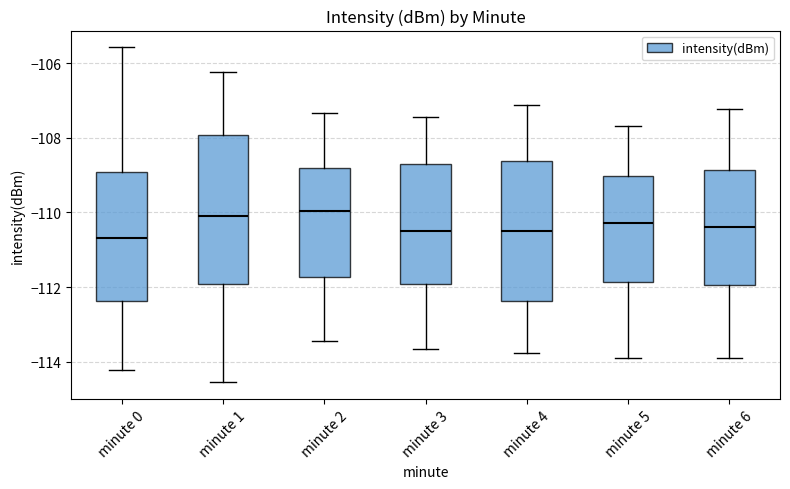

Reading left to right, transcribe this box plot: for each box, give where its median line is, the range the box spans, and where its two whiskers end, as read against the y-axis. The values are not printed on the chart, so give them approximately, as read against the axis.

minute 0: median -110.6, box -112.4 to -109.0, whiskers -114.2 to -105.6
minute 1: median -110.2, box -112.0 to -108.0, whiskers -114.6 to -106.2
minute 2: median -110.0, box -111.8 to -108.8, whiskers -113.4 to -107.4
minute 3: median -110.6, box -112.0 to -108.8, whiskers -113.6 to -107.4
minute 4: median -110.6, box -112.4 to -108.6, whiskers -113.8 to -107.2
minute 5: median -110.2, box -111.8 to -109.0, whiskers -113.8 to -107.6
minute 6: median -110.4, box -112.0 to -108.8, whiskers -113.8 to -107.2